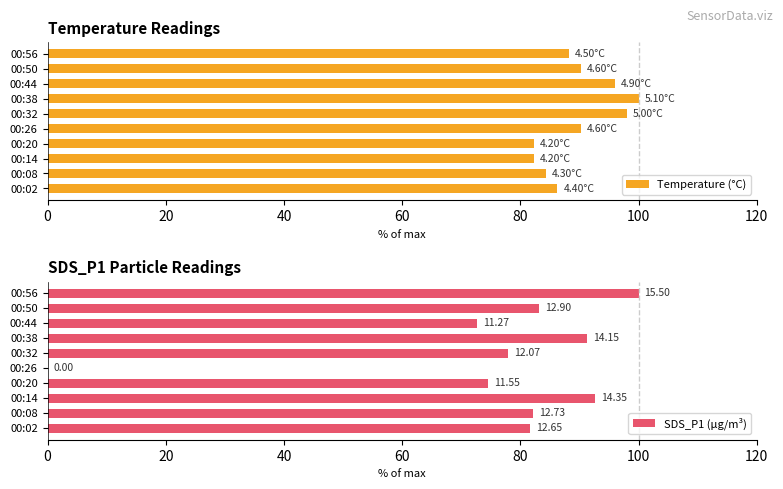

What is the average value of the Temperature (°C) series?

89.8